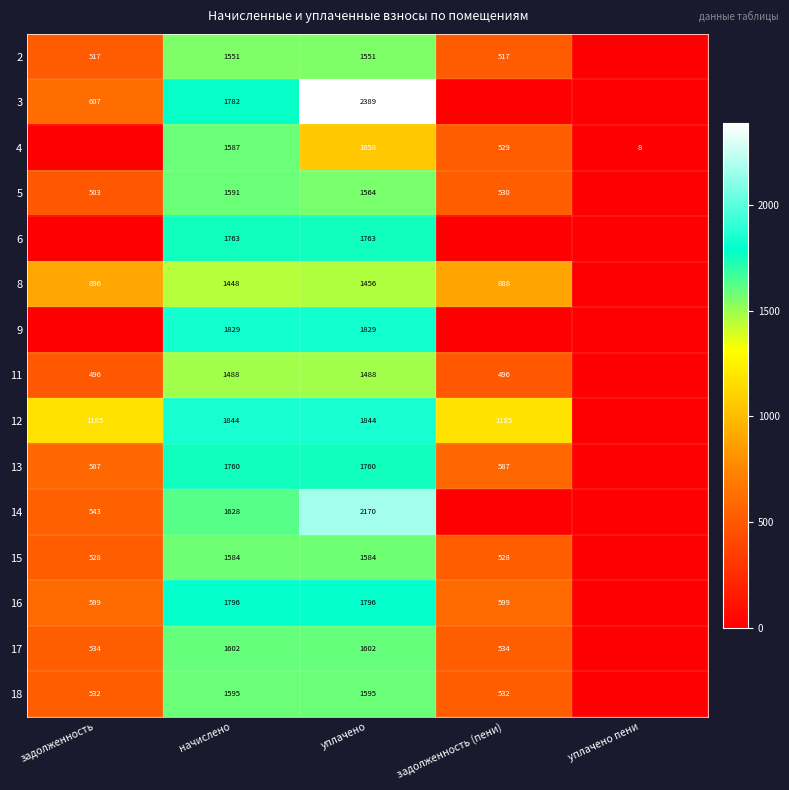

Is it true that 6 equals 2770 at уплачено?

False